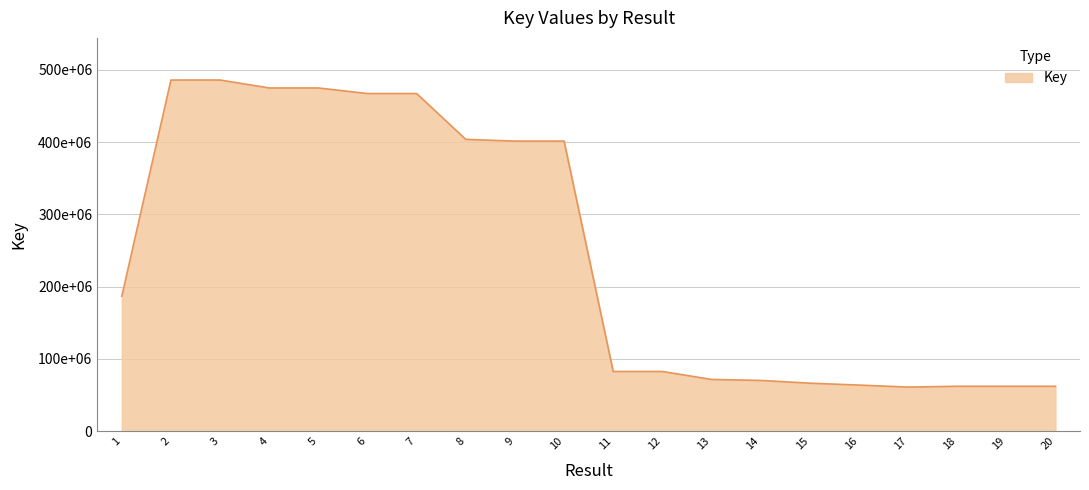

What is the average value?

246666124